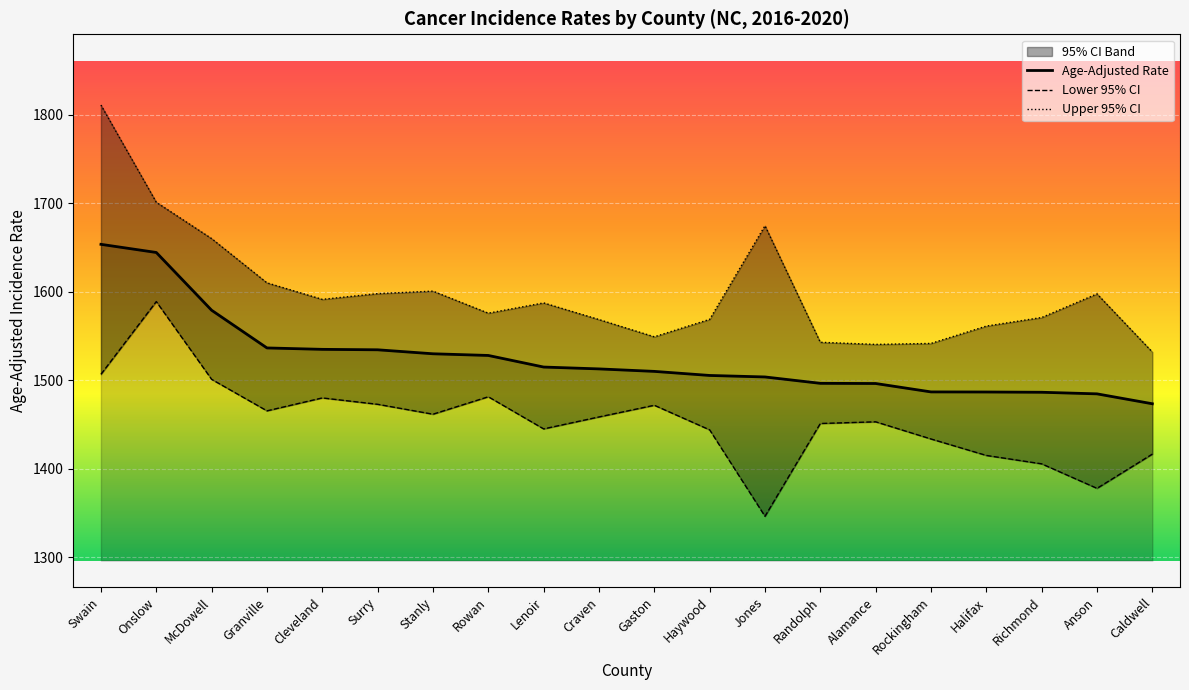

What is the sum of all Age-Adjusted Rate values?

30496.3